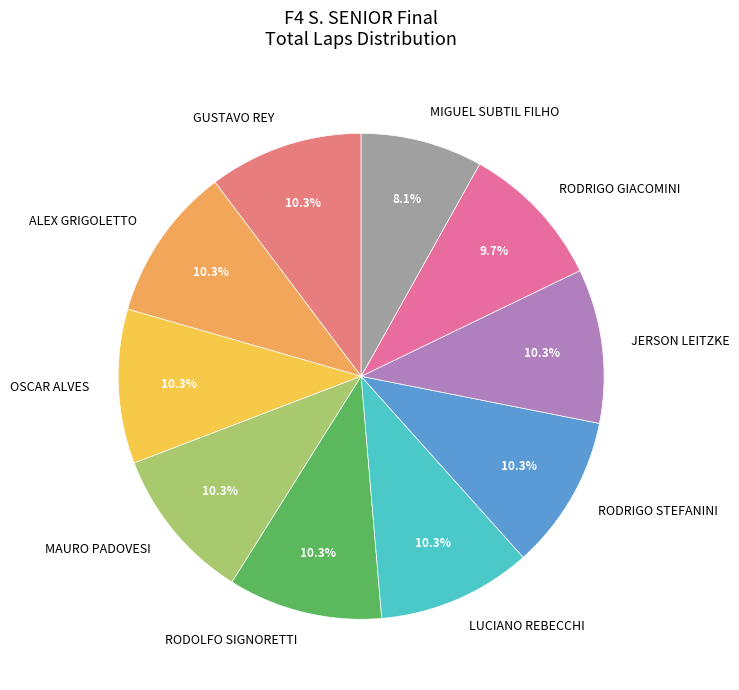

Is the sum of RODOLFO SIGNORETTI and LUCIANO REBECCHI greater than half?

No